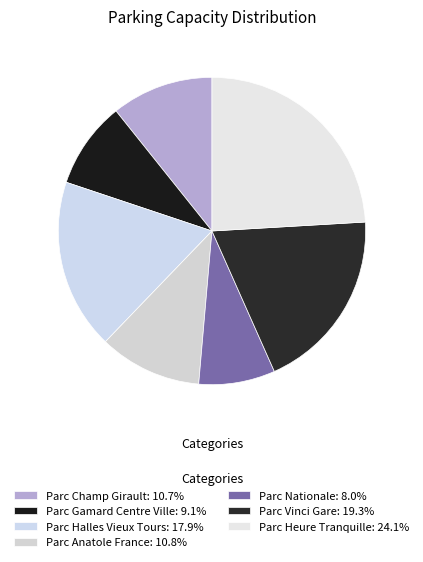

To the nearest percent, what percentage of the pie is Parc Gamard Centre Ville?

9%